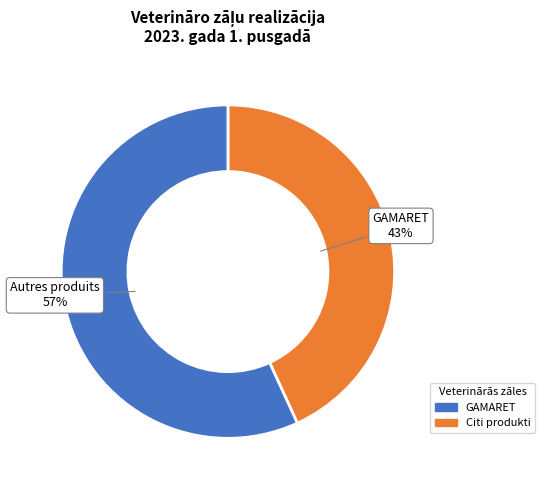

How many slices are in this pie chart?

2